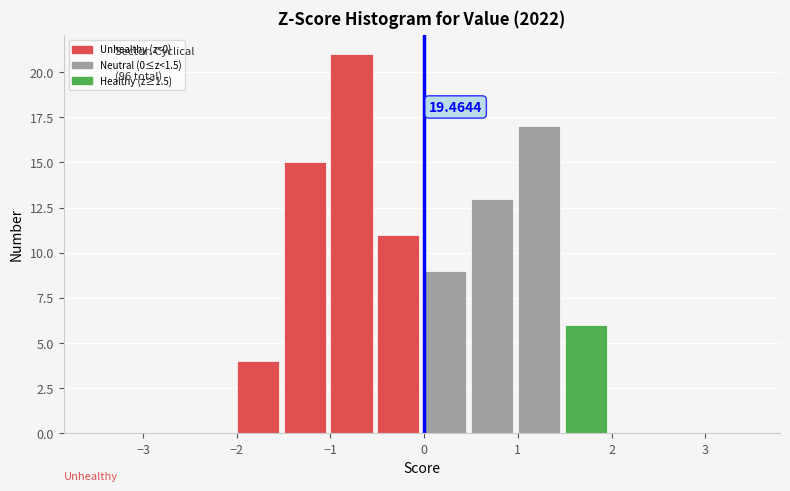

Over which range of the x-axis is the bar tallest?

-1.0 to -0.5